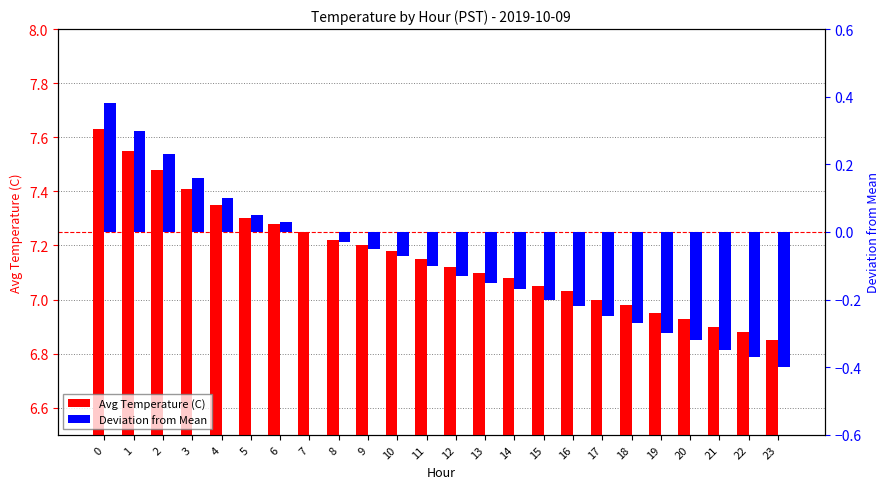

Which series changed the most between 6 and 21?

Deviation from Mean